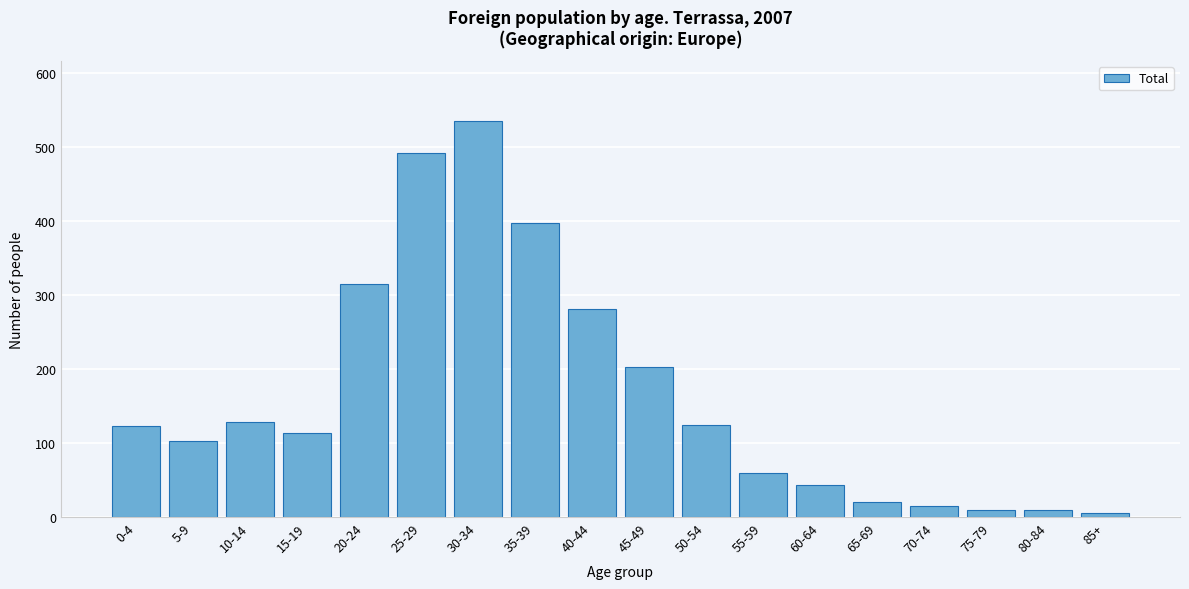

What is the label of the 13th bar from the right?

25-29